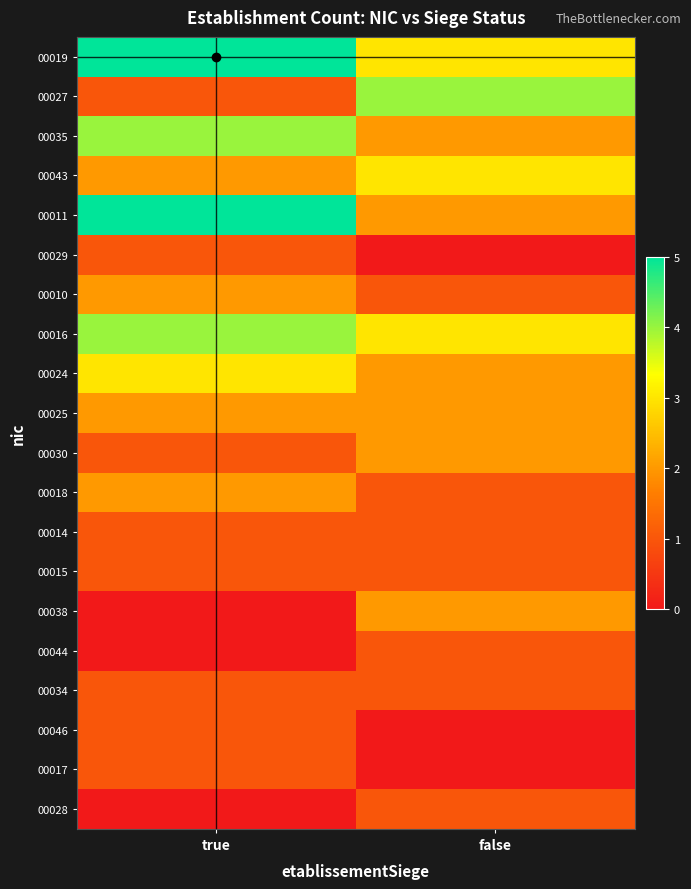

Rank the series at false from highest to lowest value.

00027, 00019, 00043, 00016, 00035, 00011, 00024, 00025, 00030, 00038, 00010, 00018, 00014, 00015, 00044, 00034, 00028, 00029, 00046, 00017